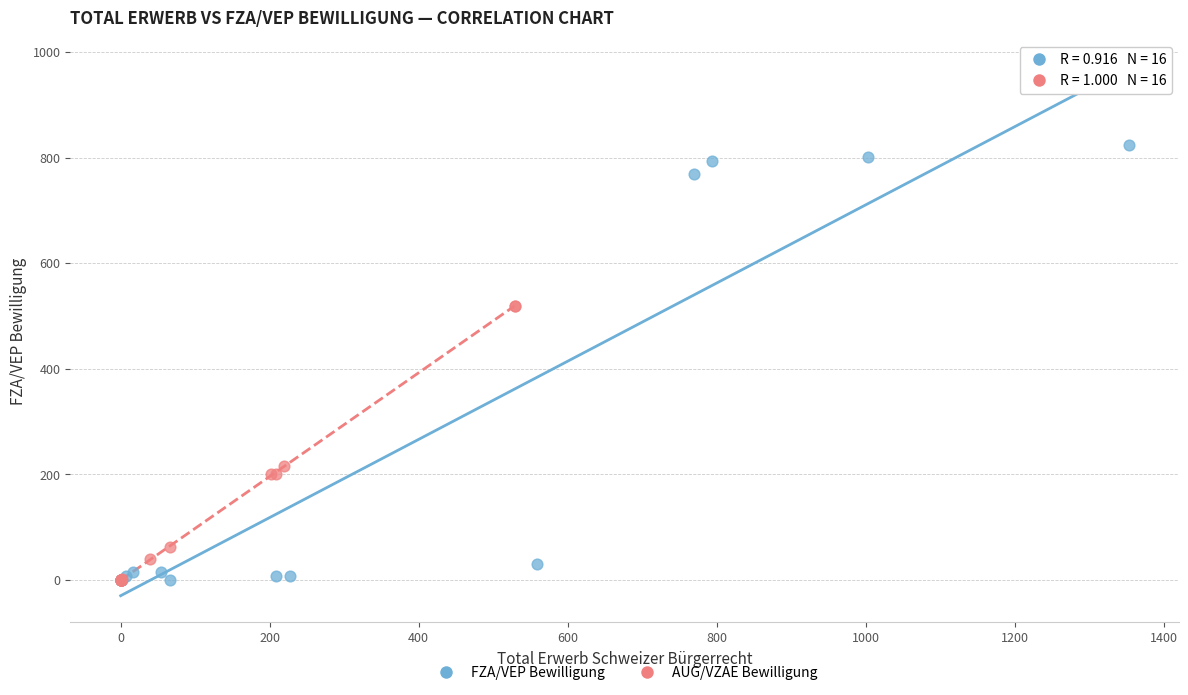

Which series has the widest spread of Y values?

FZA/VEP Bewilligung